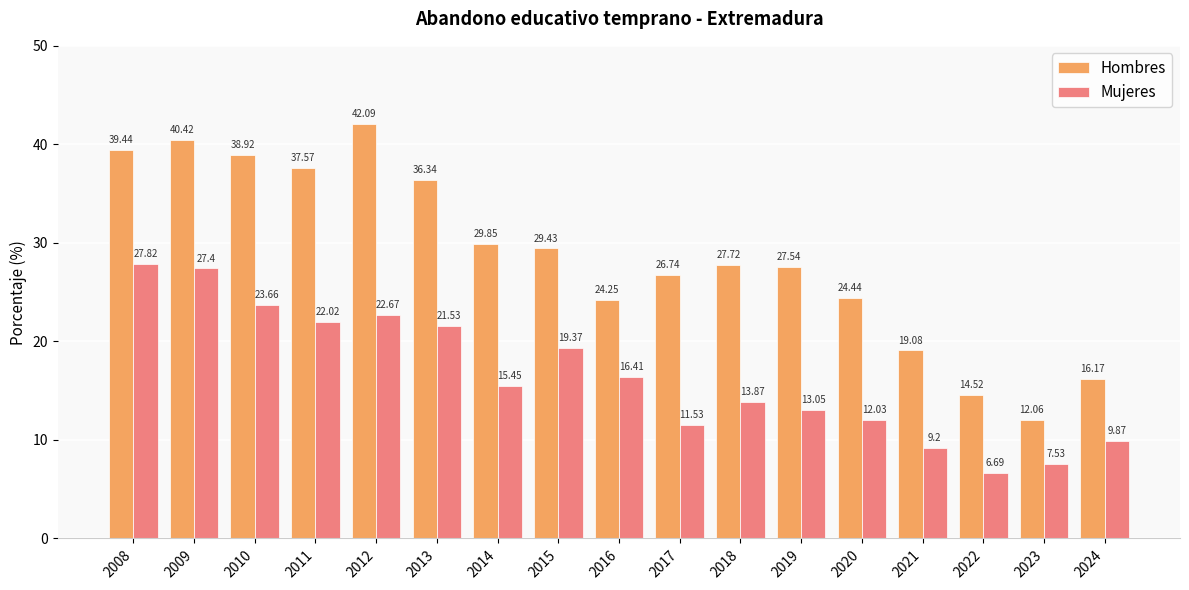

How many bars are there in each group?

2